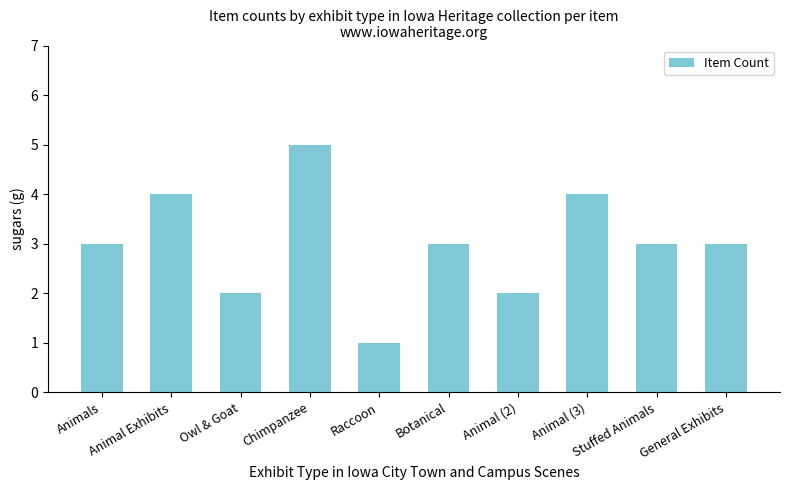

Count the values in the range 2 to 4.

8